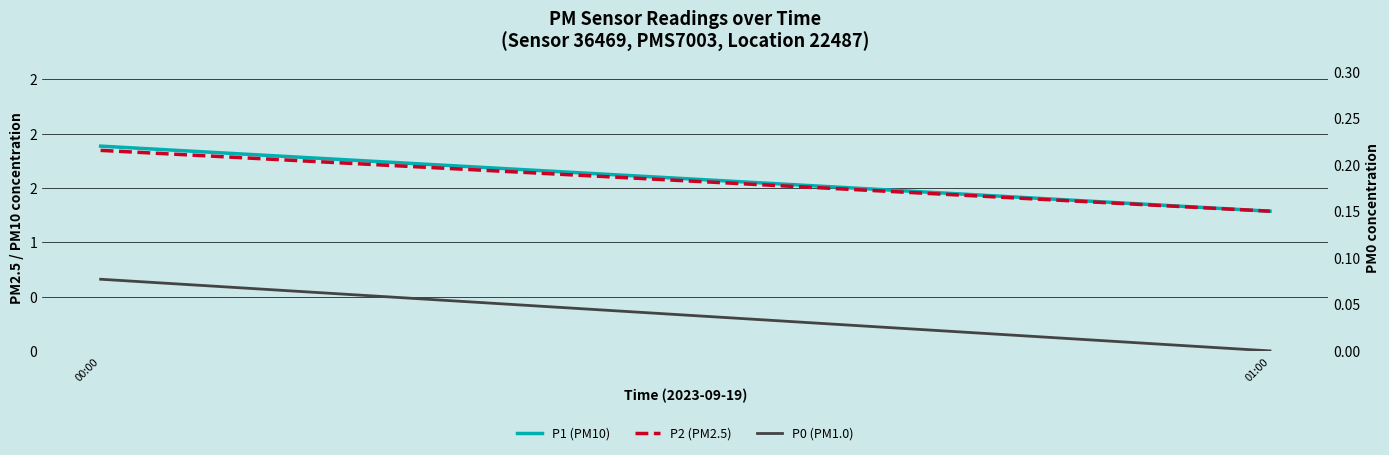

What is the label of the 2nd point from the left?

01:00